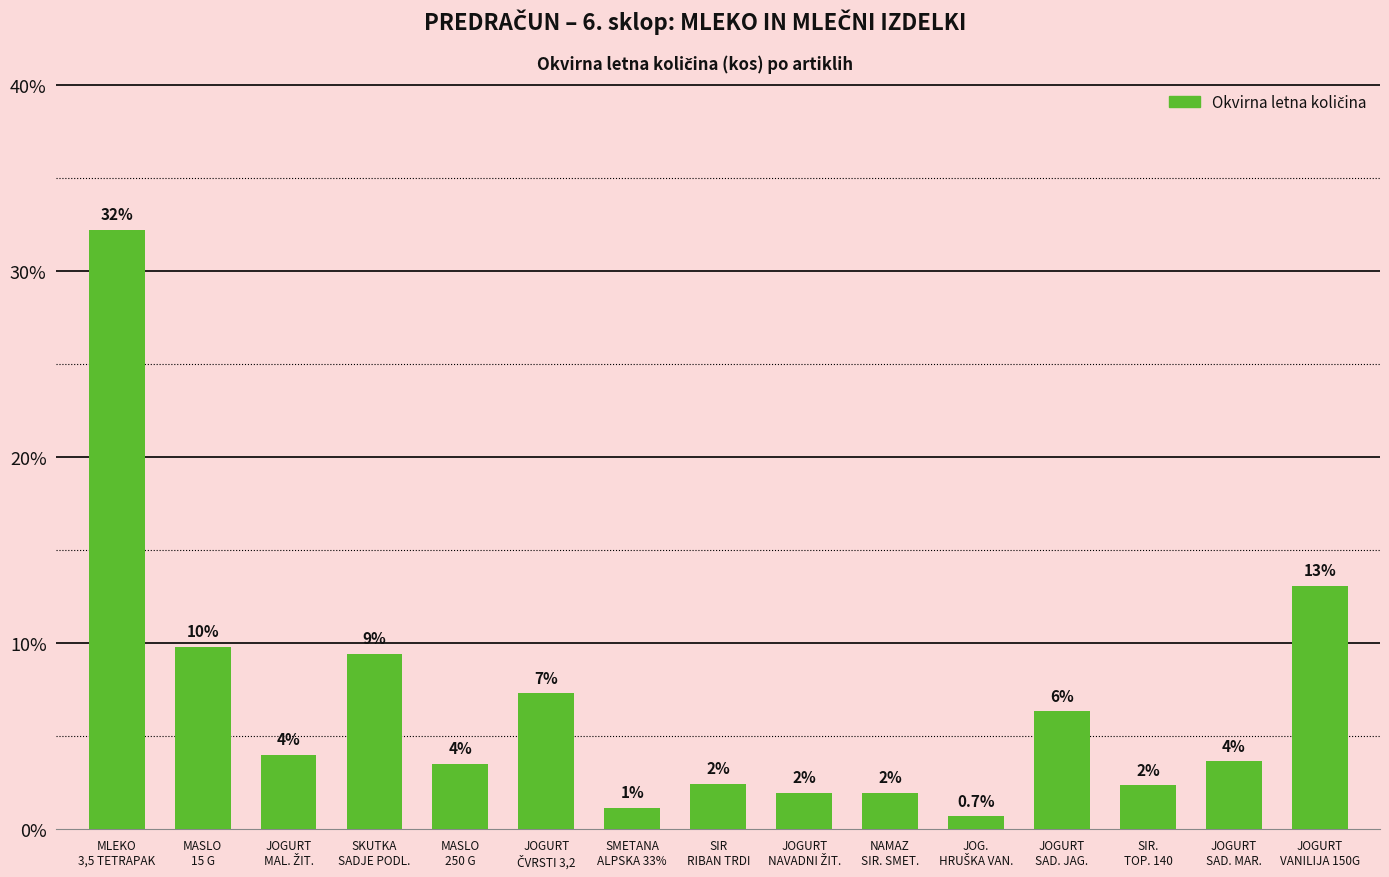

What is the greatest value displayed?

32.2